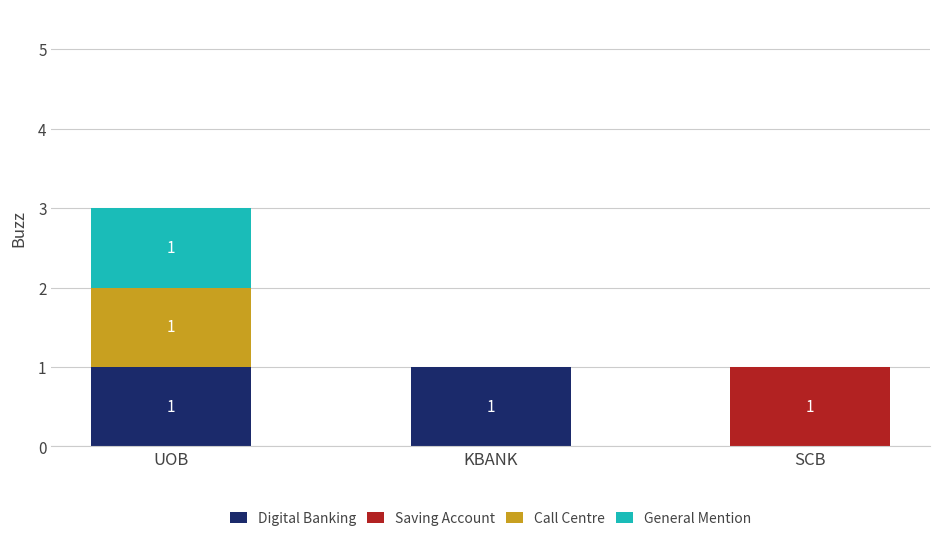

How many categories are shown in the chart?

3